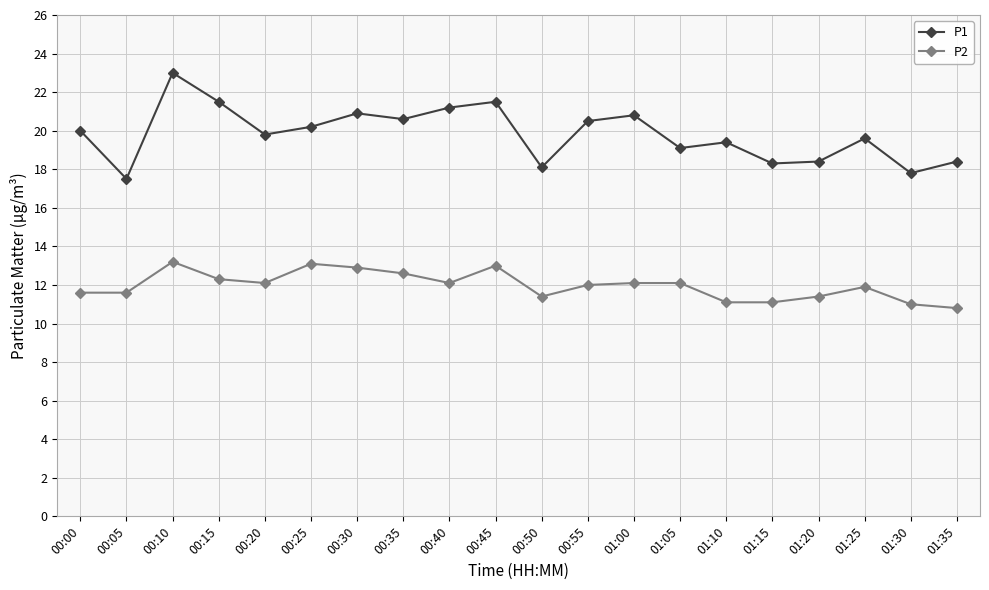

How many lines are shown in the chart?

2